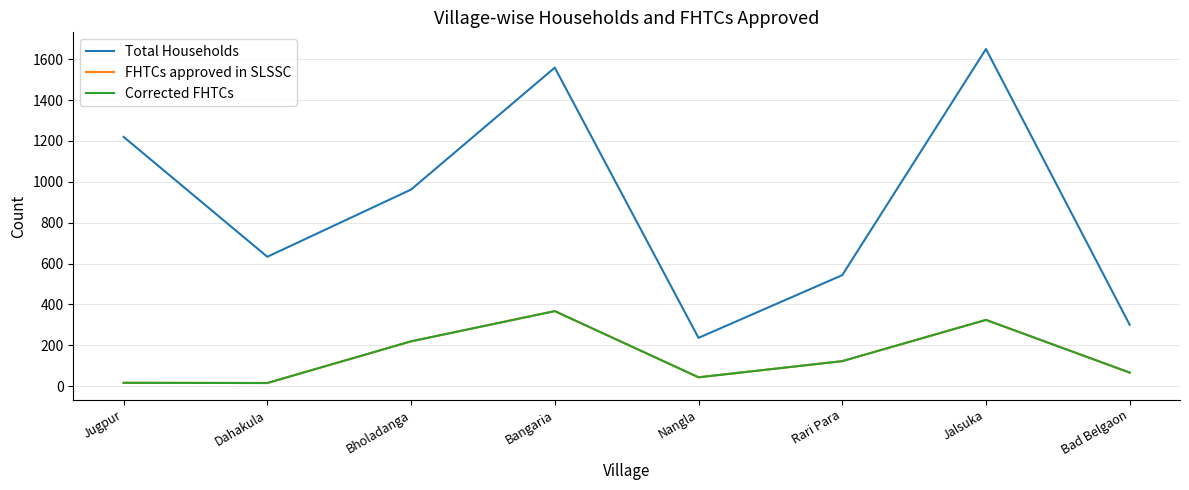

What is the sum of all Corrected FHTCs values?

1172